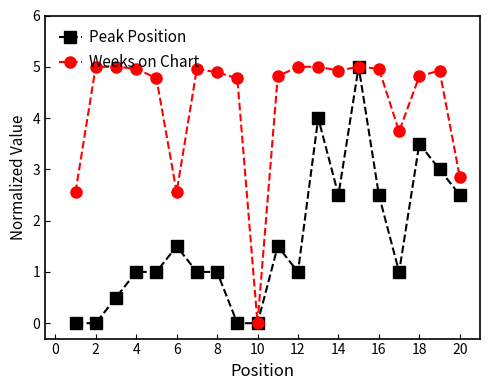

Which series has the largest total across all categories?

Weeks on Chart